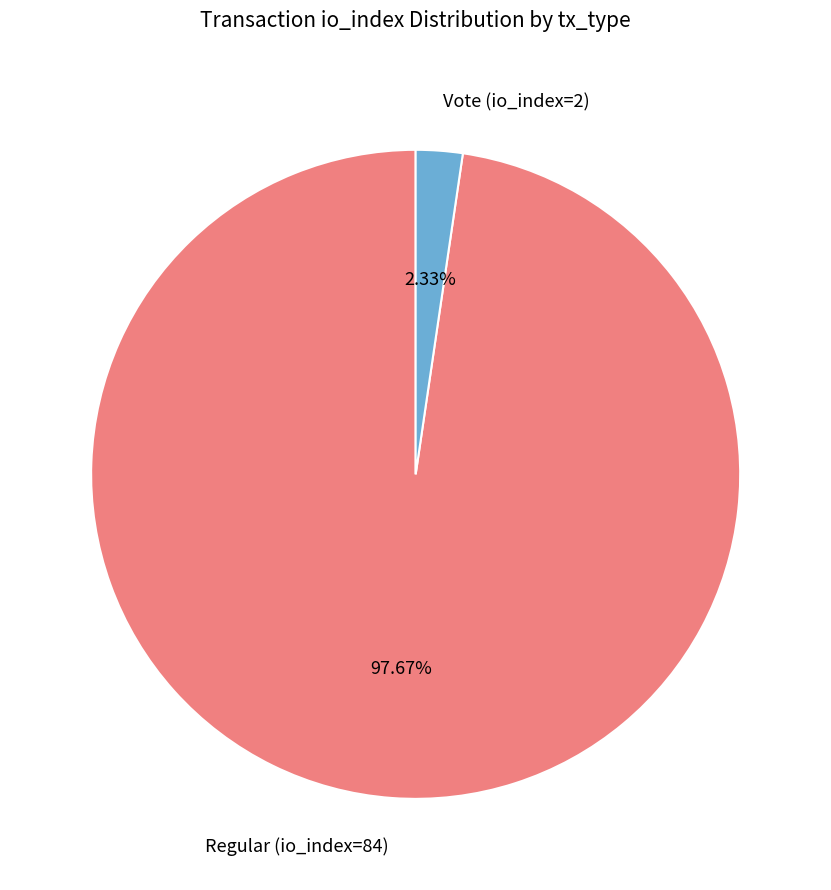

Which slice is the largest?

Regular (io_index=84)